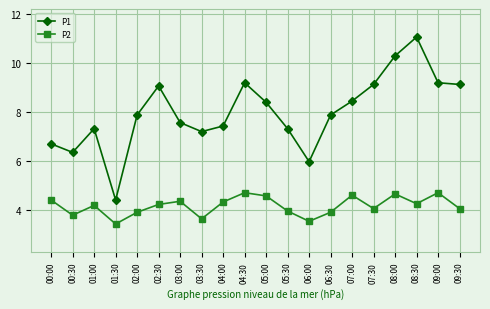

At 03:00, list the series in order from largest to smallest.

P1, P2